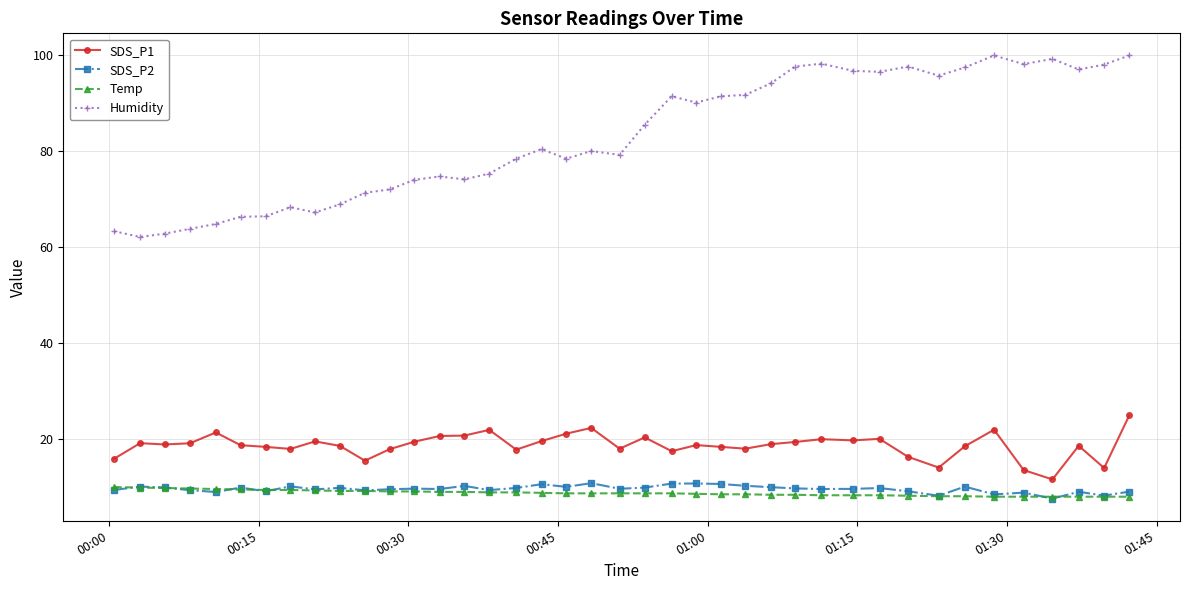

How many data points does each series have?

40